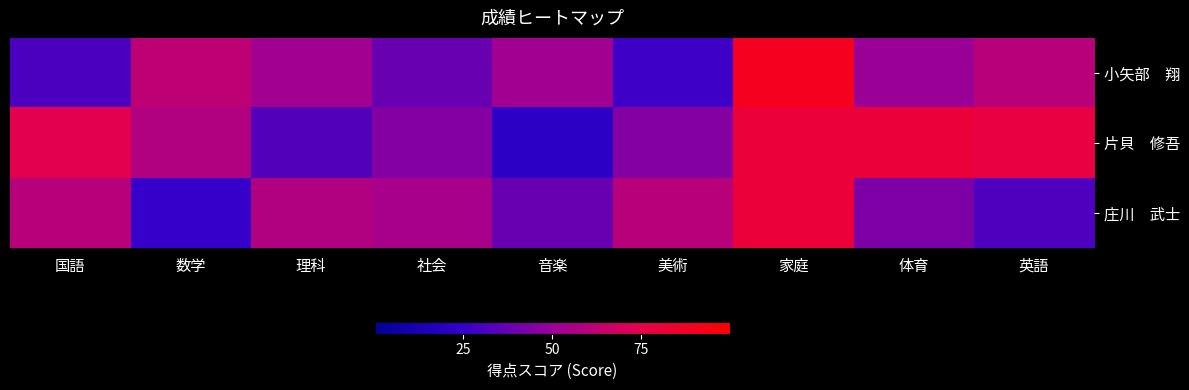

What is the total value across all series at 美術?

133